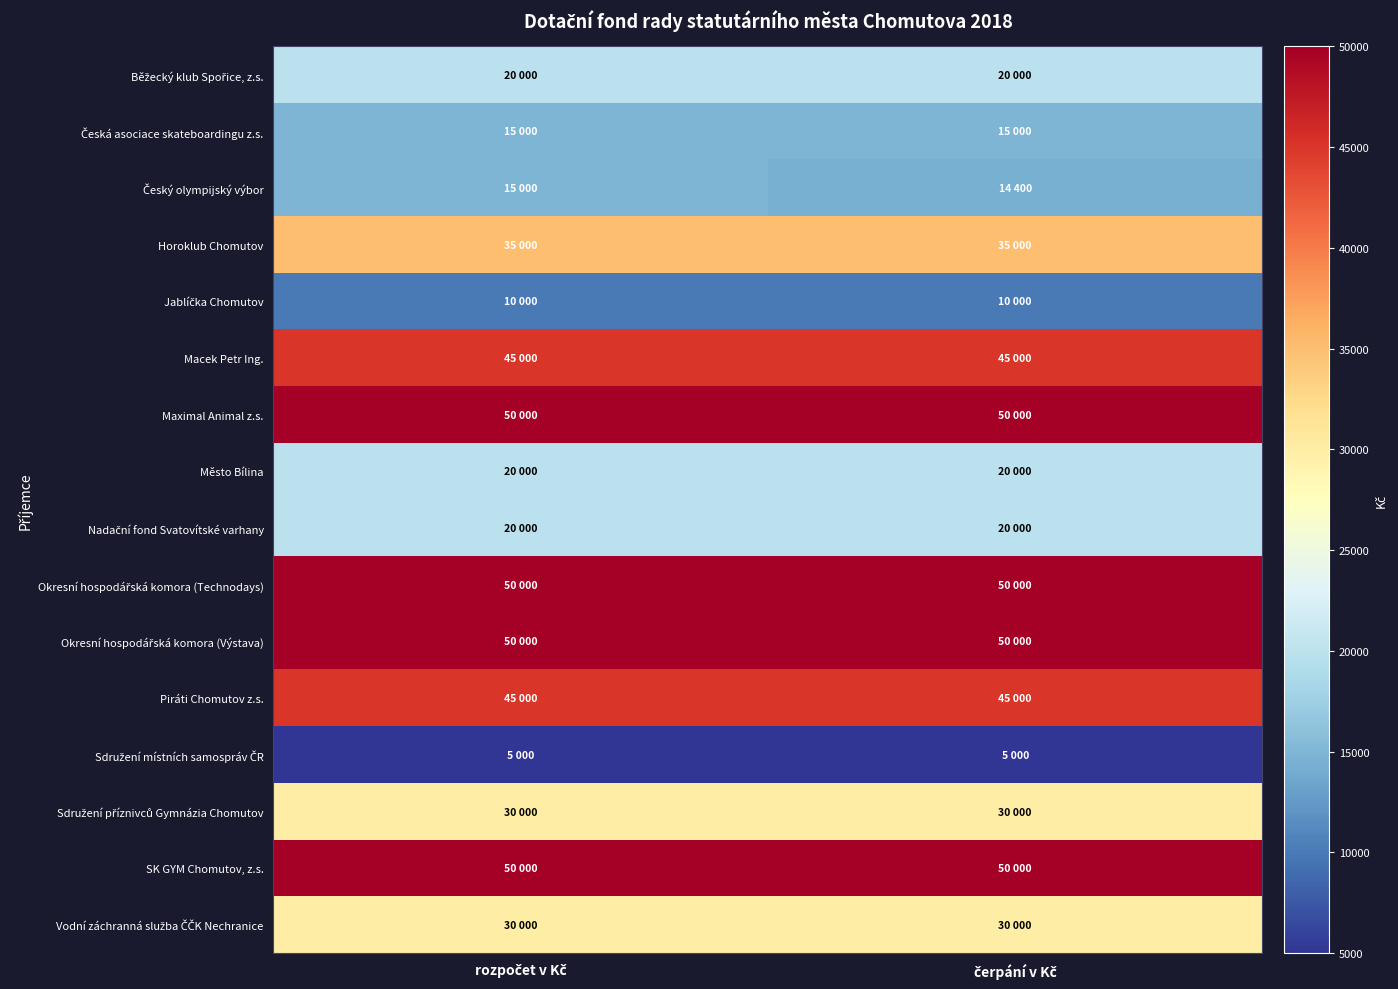

List the series in order of their peak value, highest first.

Maximal Animal z.s., Okresní hospodářská komora (Technodays), Okresní hospodářská komora (Výstava), SK GYM Chomutov, z.s., Macek Petr Ing., Piráti Chomutov z.s., Horoklub Chomutov, Sdružení příznivců Gymnázia Chomutov, Vodní záchranná služba ČČK Nechranice, Běžecký klub Spořice, z.s., Město Bílina, Nadační fond Svatovítské varhany, Česká asociace skateboardingu z.s., Český olympijský výbor, Jablíčka Chomutov, Sdružení místních samospráv ČR